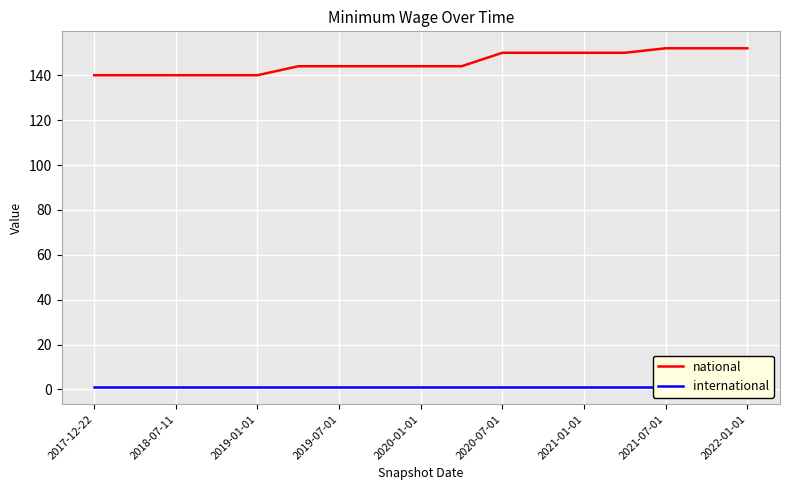

What value does the national series have at 2021-07-01?

152